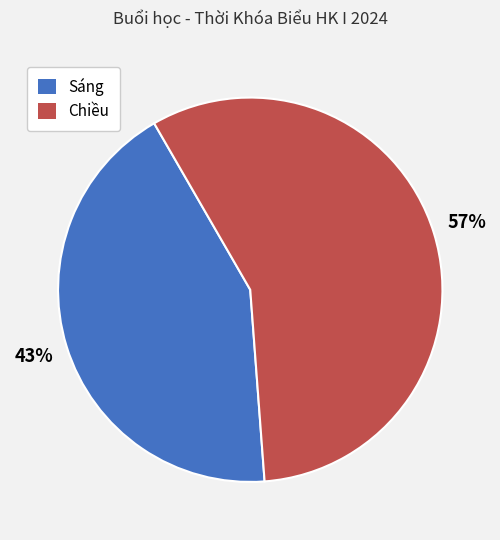

Which category has the biggest portion of the pie?

Chiều